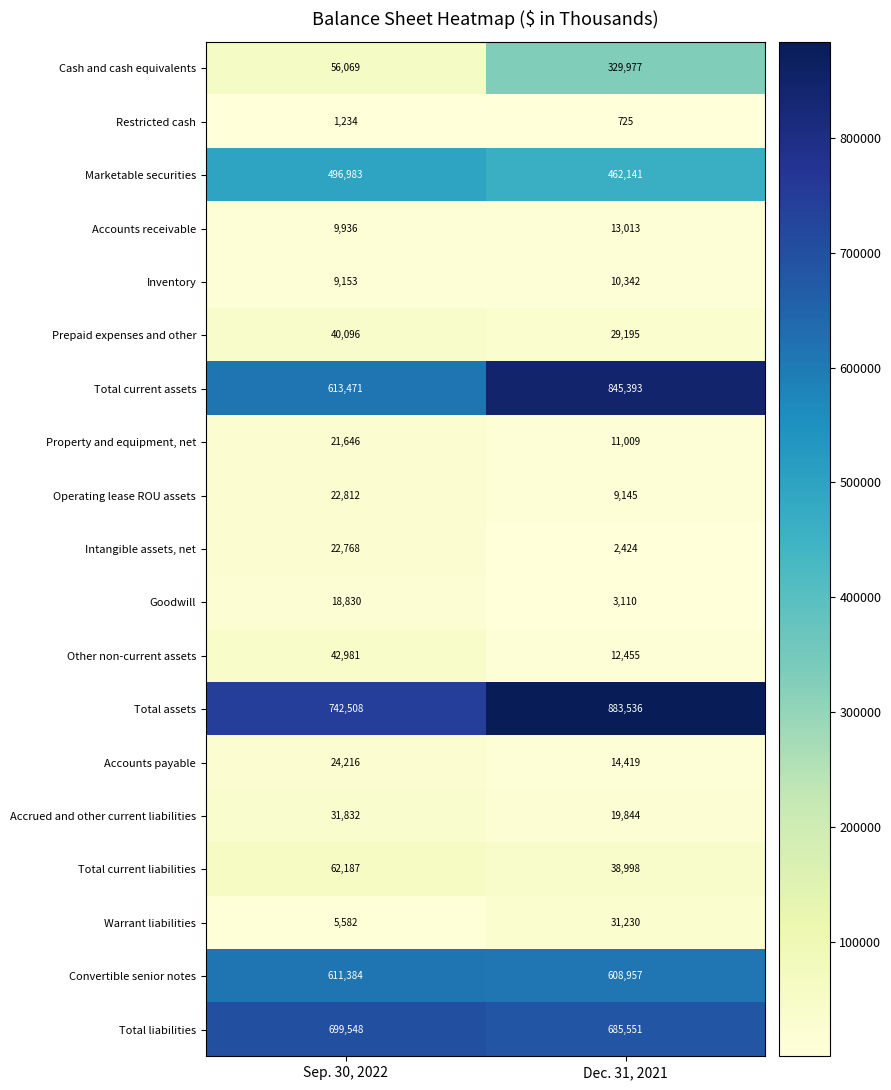

Is it true that Intangible assets, net equals 528 at Dec. 31, 2021?

False